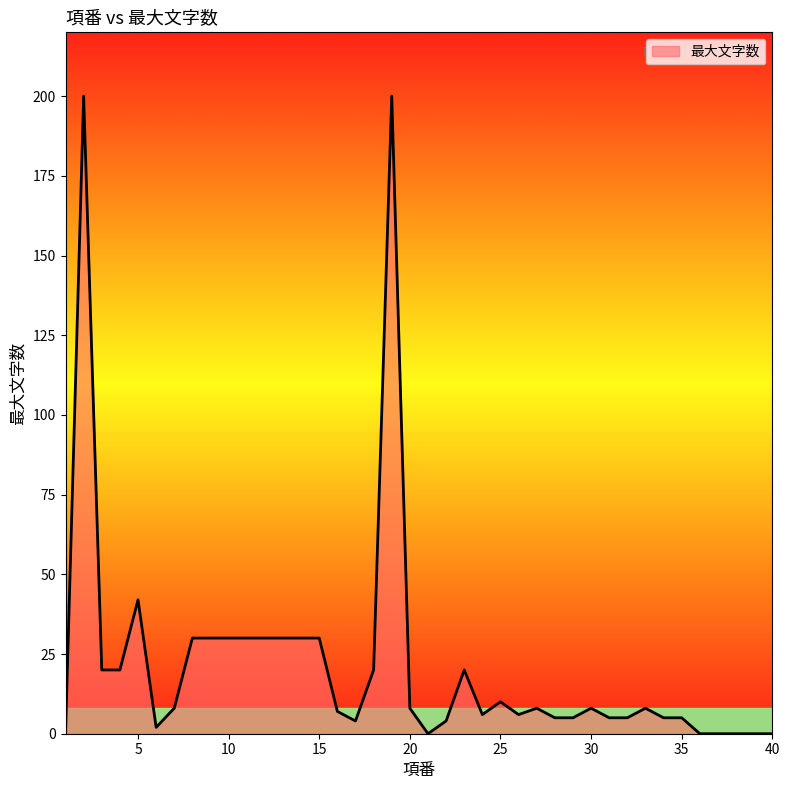

True or false: the data has more than 1 interior local peaks.

True